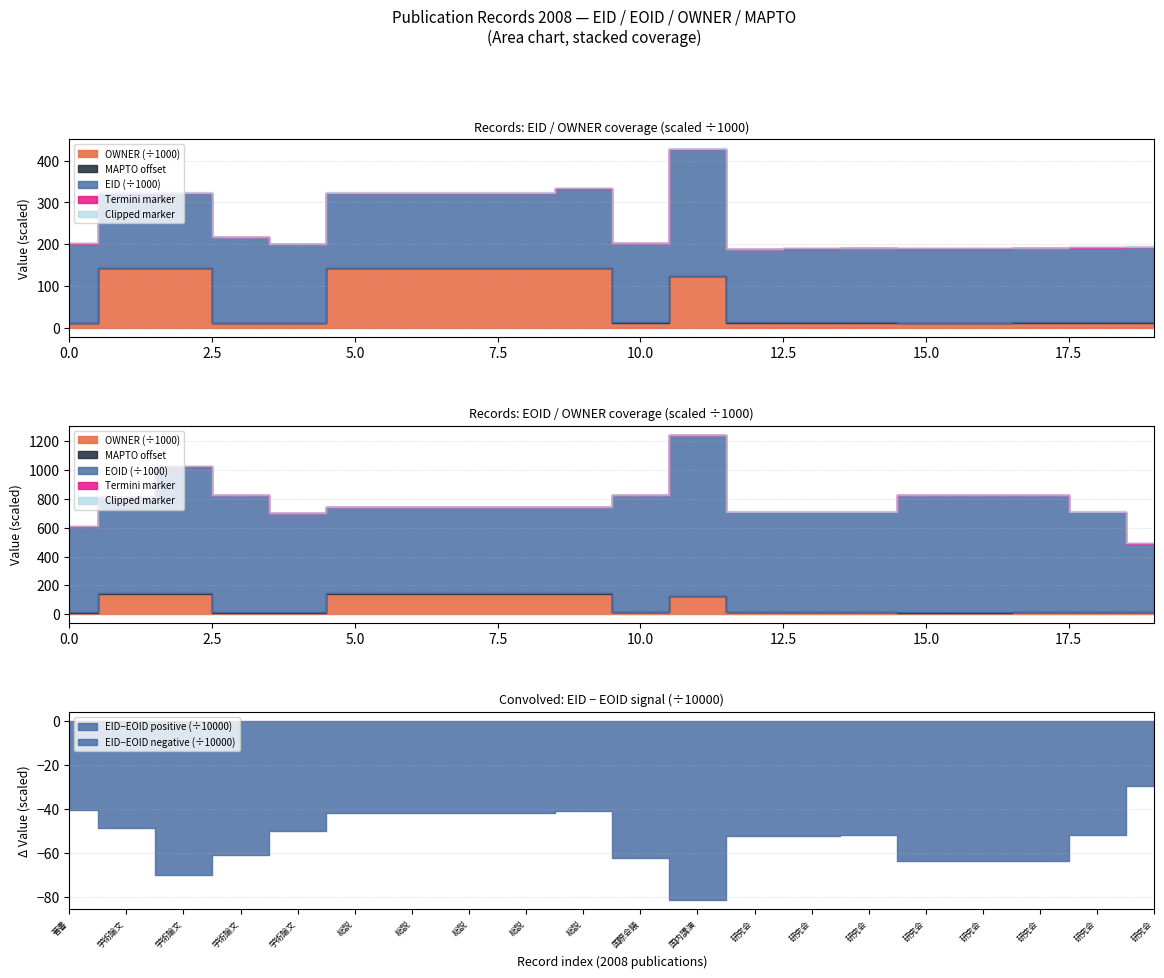

True or false: EID and OWNER cross at least once.

False